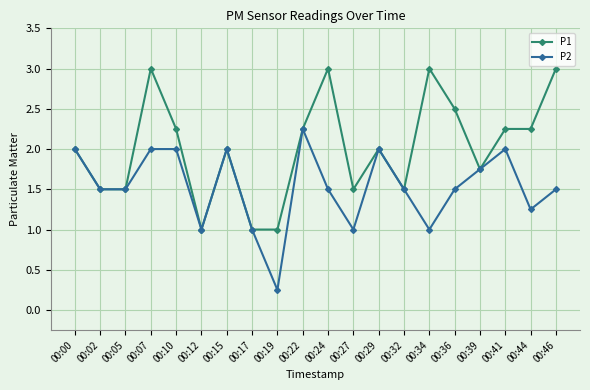

Between 00:12 and 00:34, which series saw the biggest shift?

P1